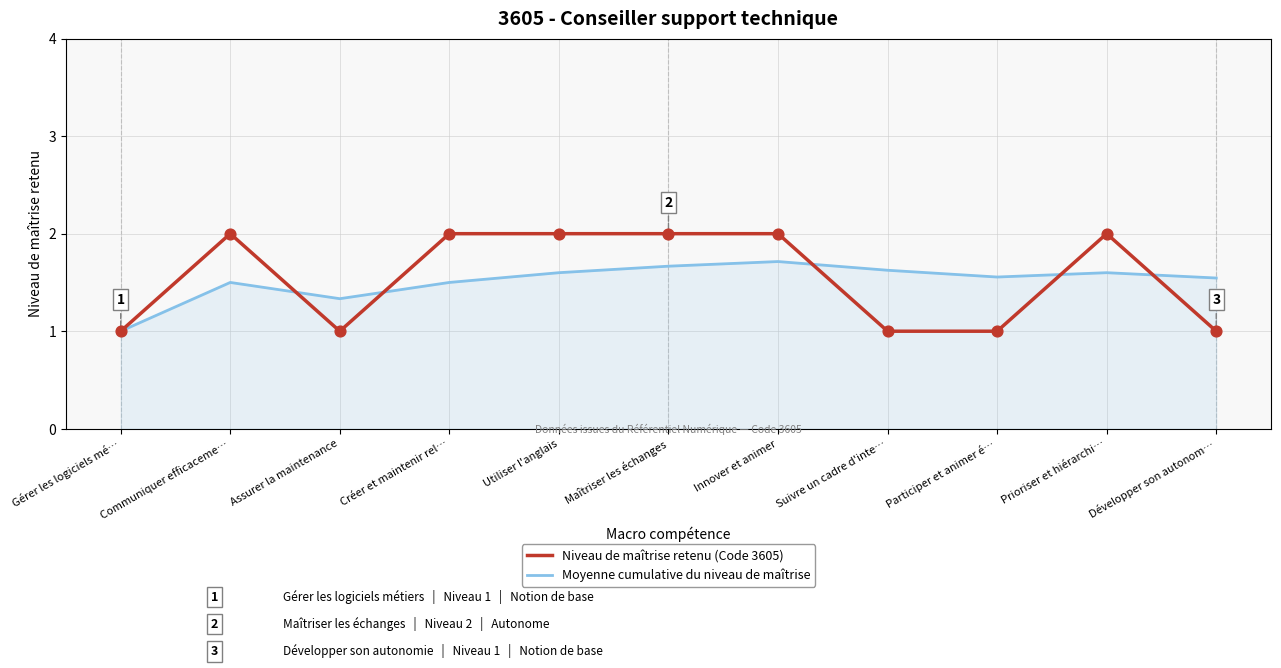

What is the difference between the highest and lowest values at Développer son autonom…?

0.5